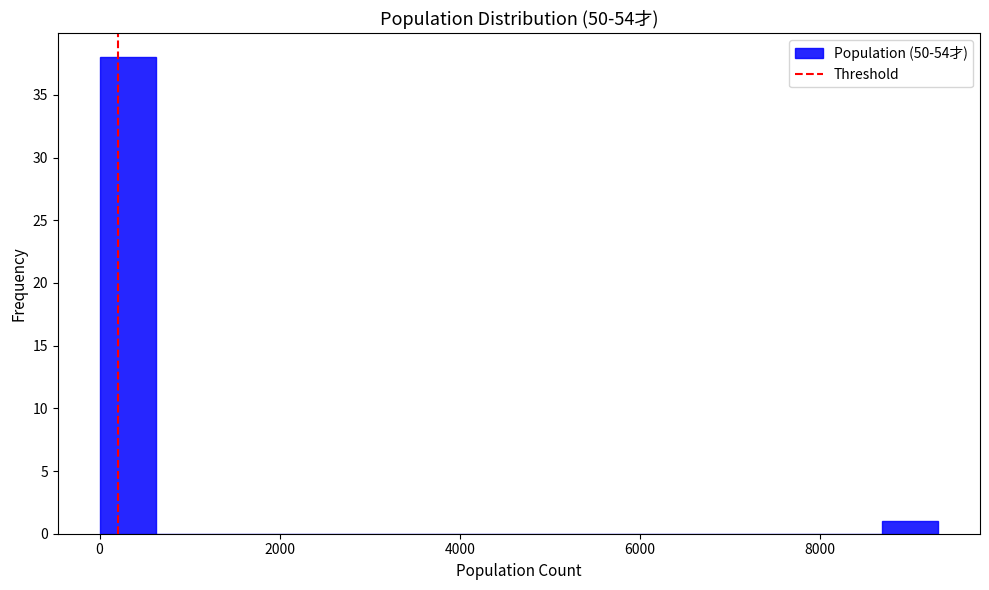

Around what value on the x-axis is the tallest bar? Give the approximate position of its centre, as read against the axis.

400